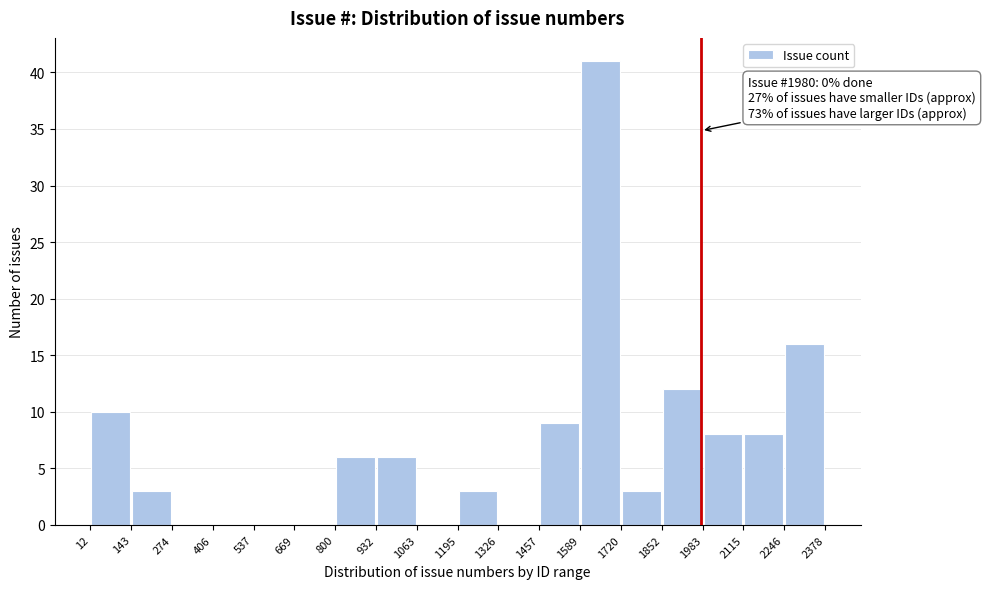

Over which range of the x-axis is the bar tallest?

1589 to 1720